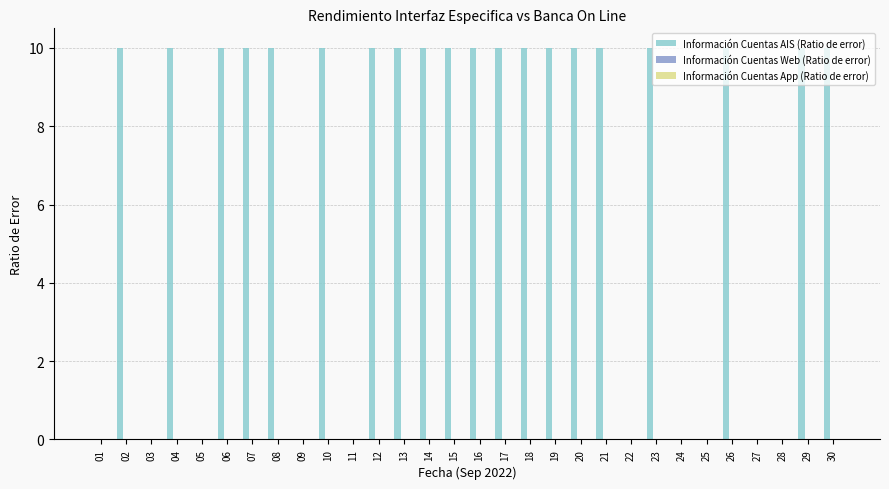

Are the bars horizontal?

No